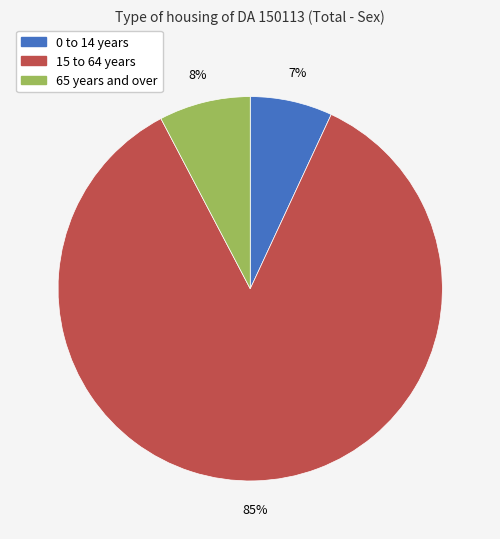

Which category has the biggest portion of the pie?

15 to 64 years